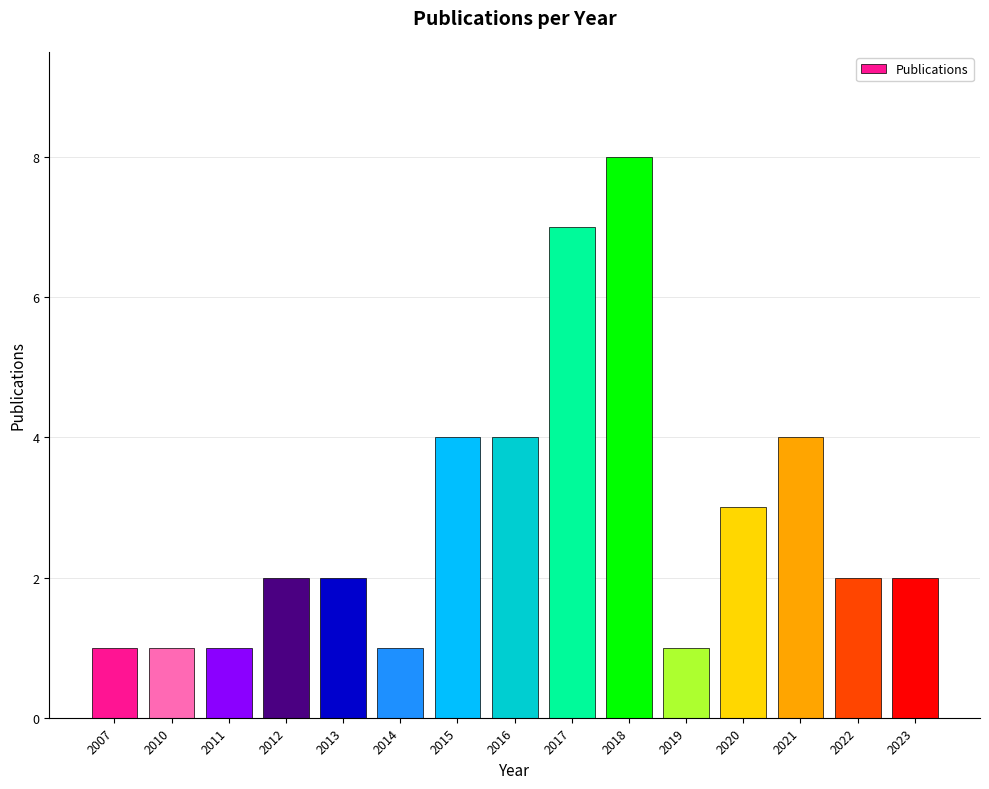

At which category does the chart reach its peak across all series?

2018